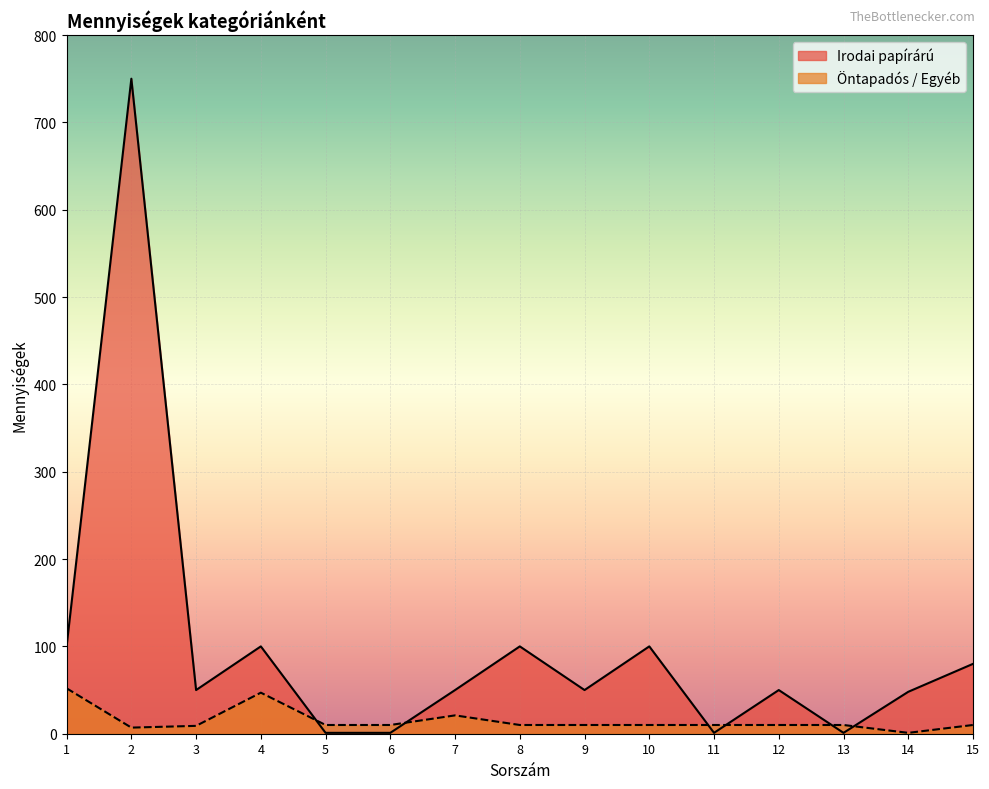

How many categories are shown in the chart?

15